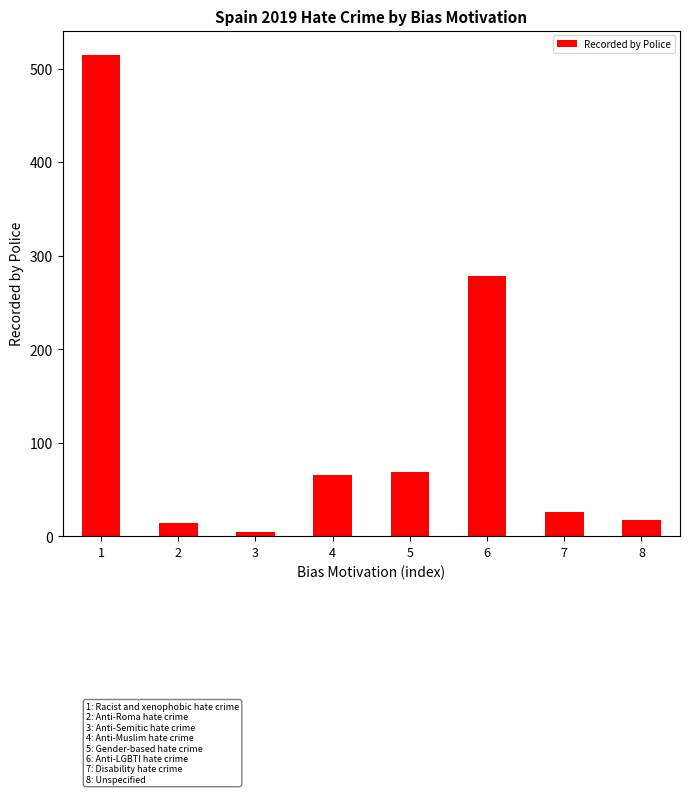

Does the chart contain any negative values?

No